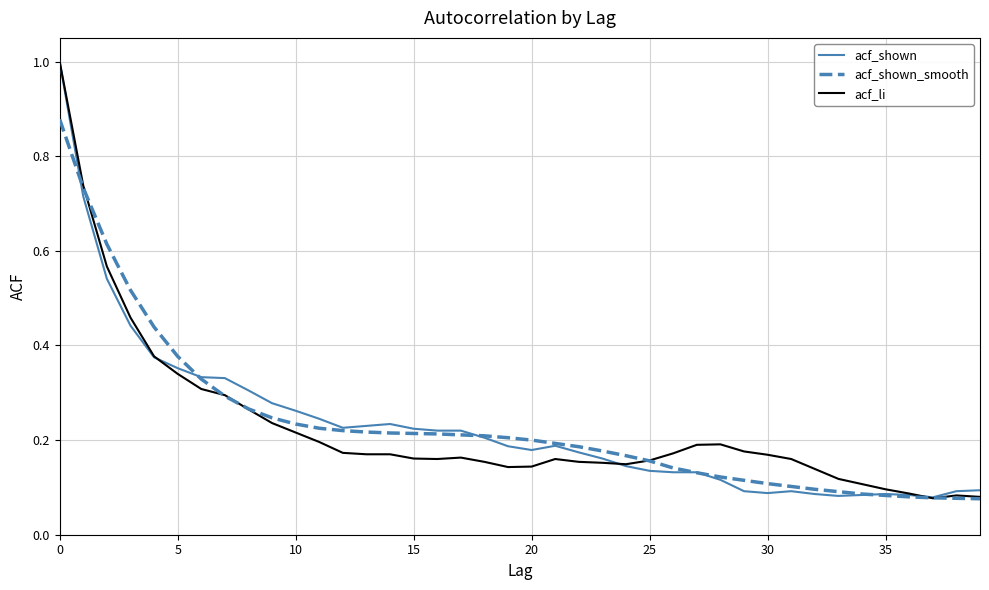

Does the chart have visible grid lines?

Yes